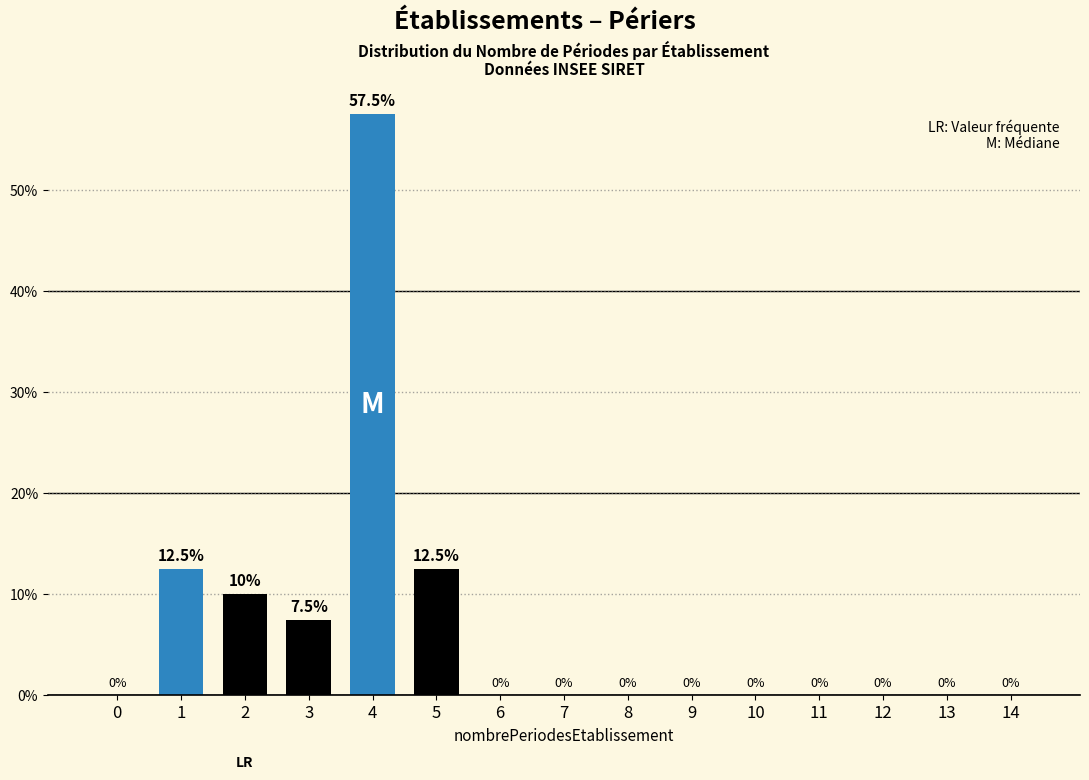

Reading right to left, transcribe all the data shown in this chart.

14=0.0	13=0.0	12=0.0	11=0.0	10=0.0	9=0.0	8=0.0	7=0.0	6=0.0	5=12.5	4=57.5	3=7.5	2=10.0	1=12.5	0=0.0